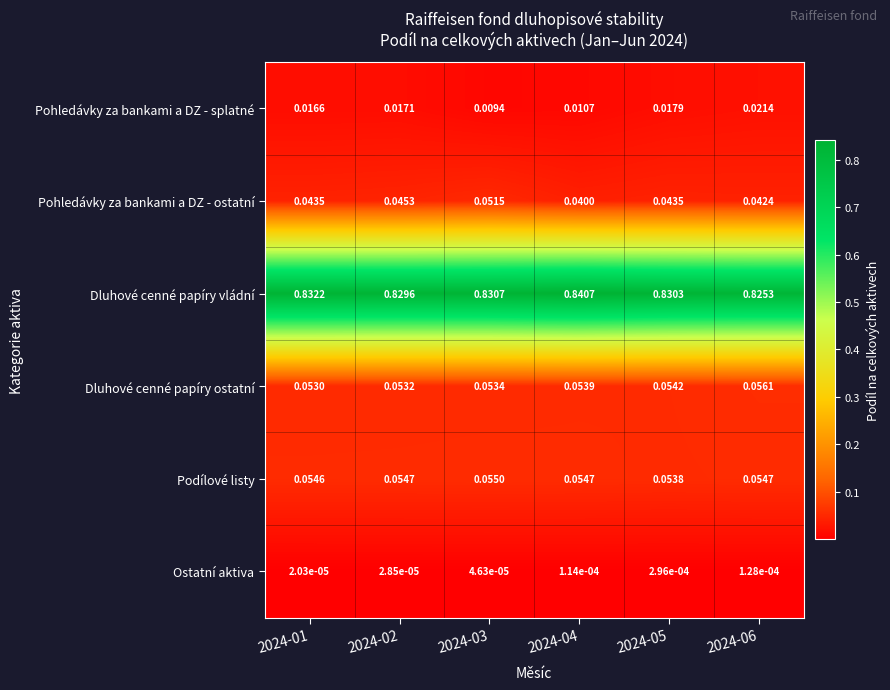

Rank the series by their maximum value, from lowest to highest.

Ostatní aktiva, Pohledávky za bankami a DZ - splatné, Pohledávky za bankami a DZ - ostatní, Podílové listy, Dluhové cenné papíry ostatní, Dluhové cenné papíry vládní